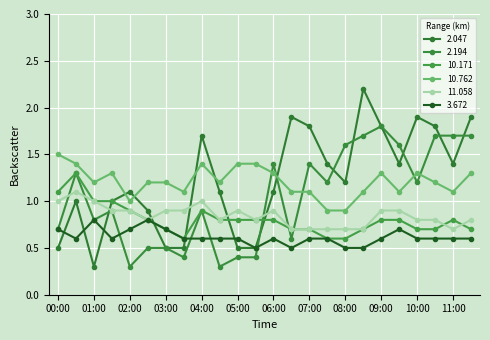

What is the minimum value shown in the chart?

0.3